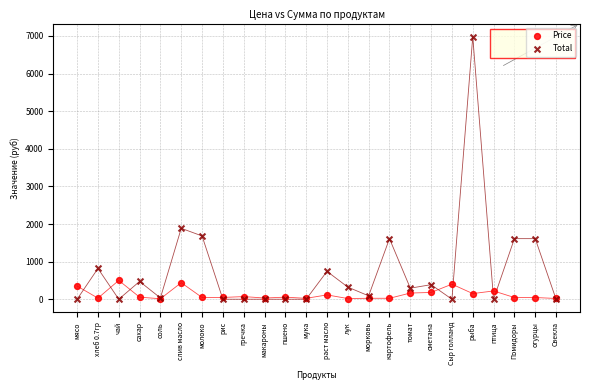

Which series reaches the maximum Y coordinate?

Total